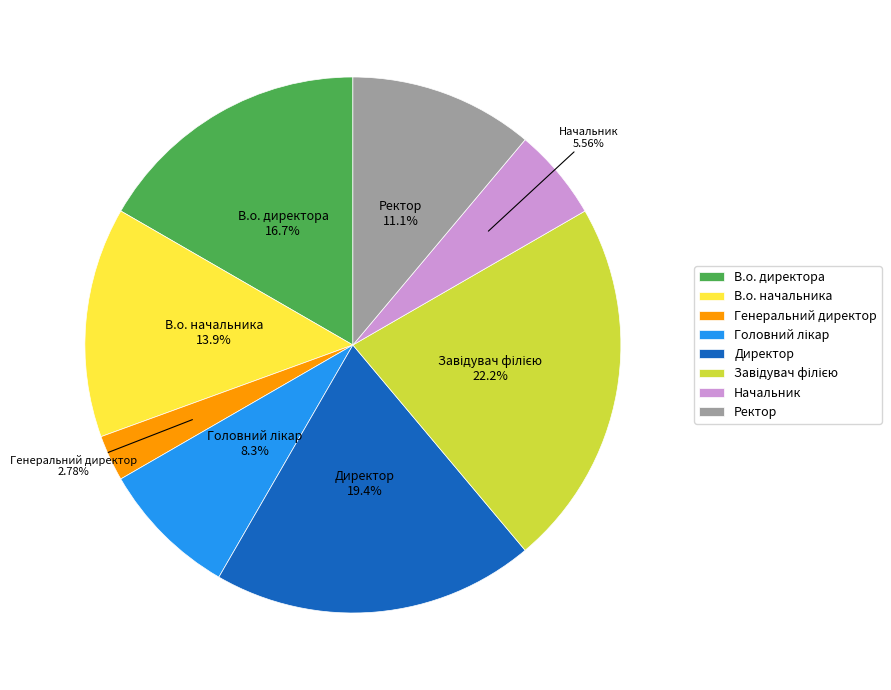

Does Генеральний директор represent more than half of the total?

No